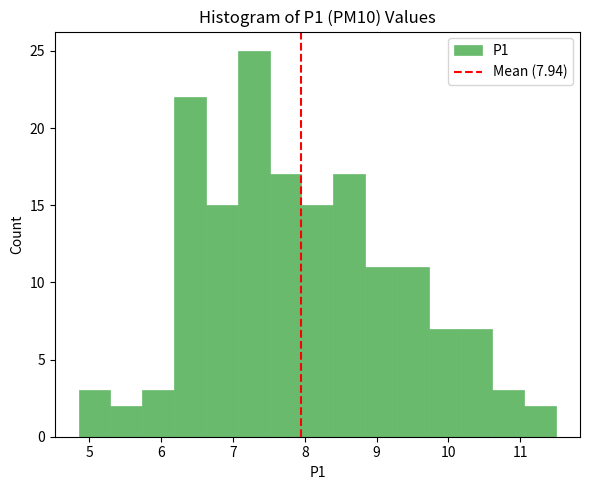

Over which range of the x-axis is the bar tallest?

7.1 to 7.5